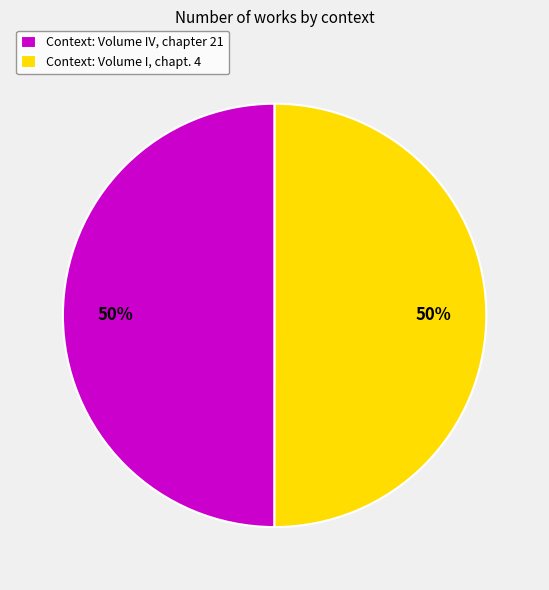

Is the sum of Context: Volume IV, chapter 21 and Context: Volume I, chapt. 4 greater than half?

Yes